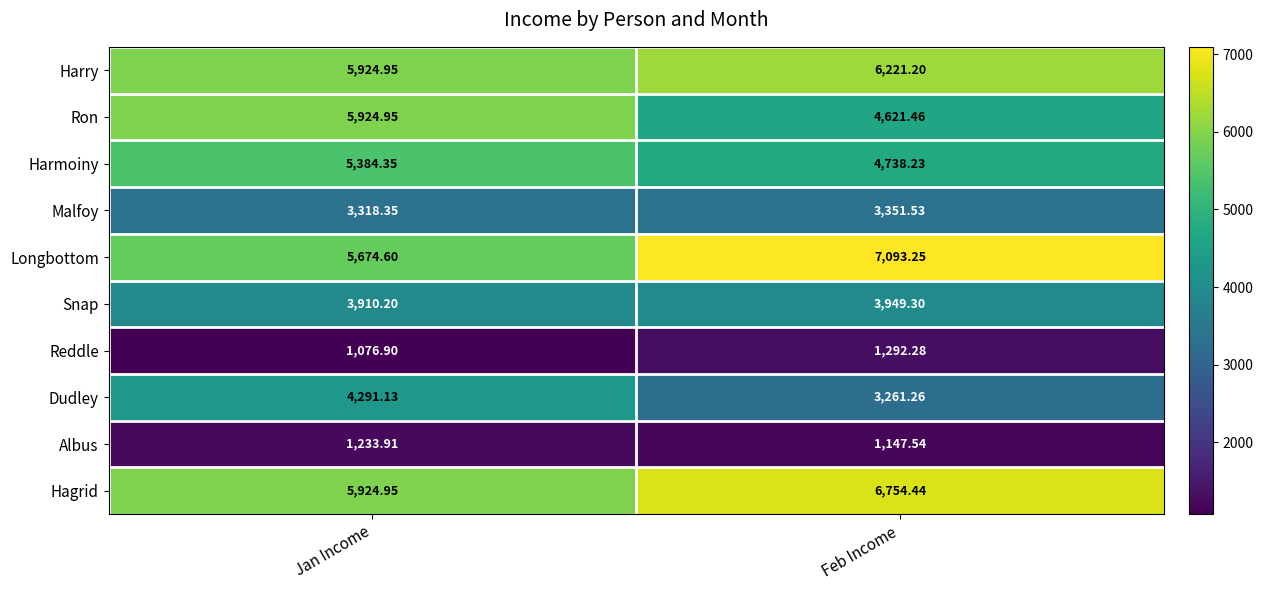

How many series are shown in this chart?

10